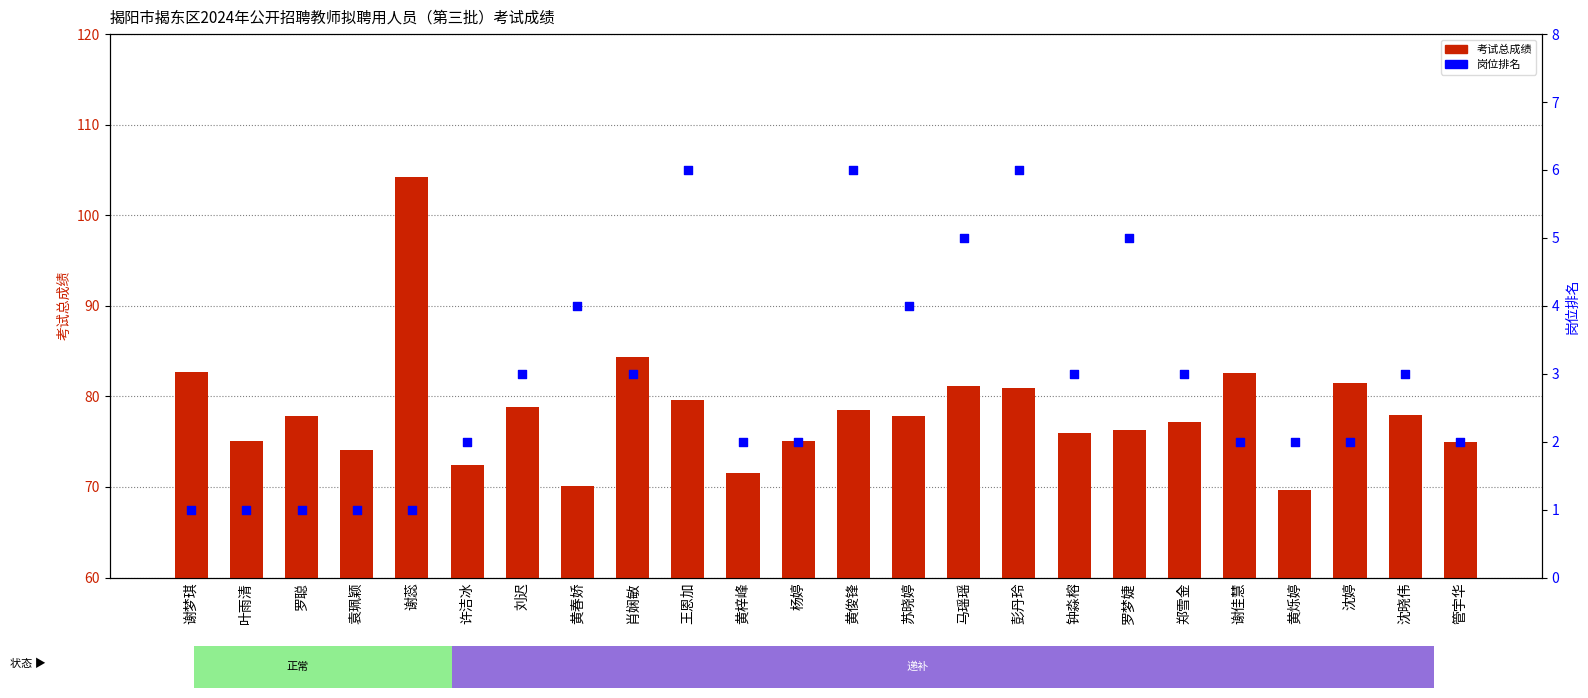

Which series contains the highest Y value?

考试总成绩